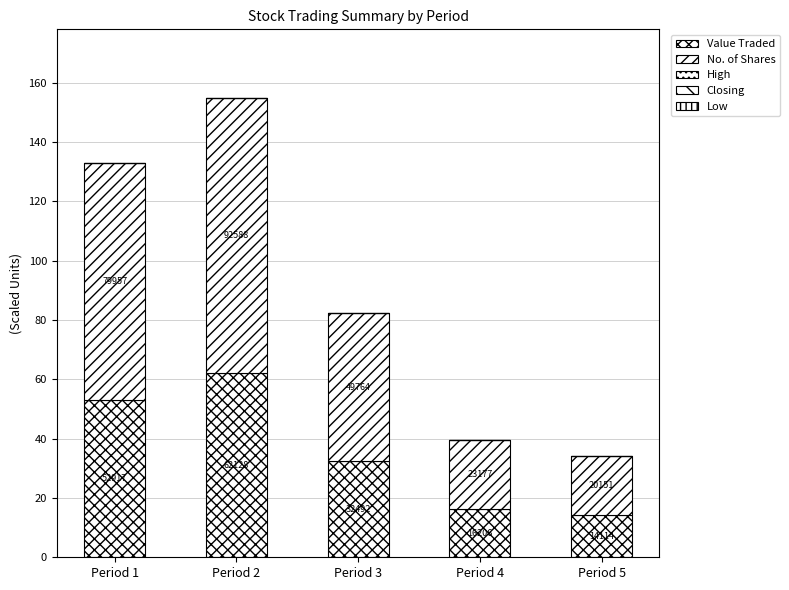

Which series has the largest range (max minus min)?

No. of Shares